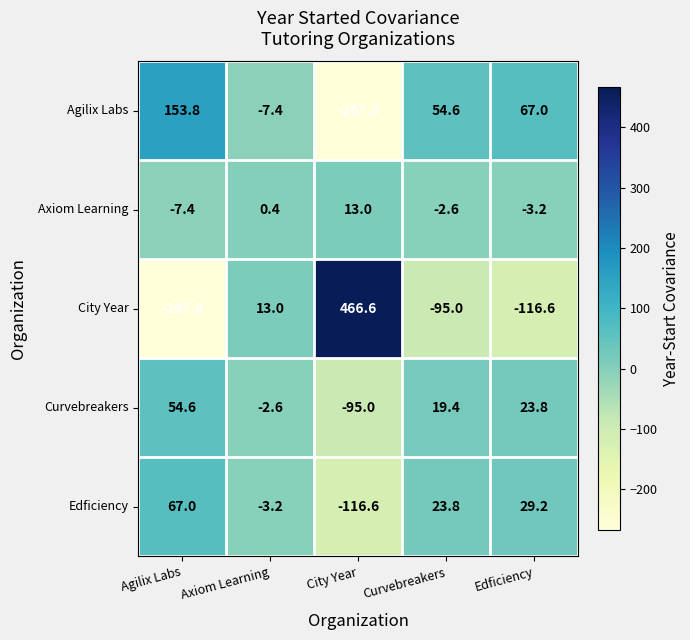

What is the difference between the maximum and minimum values in the Curvebreakers series?

149.6